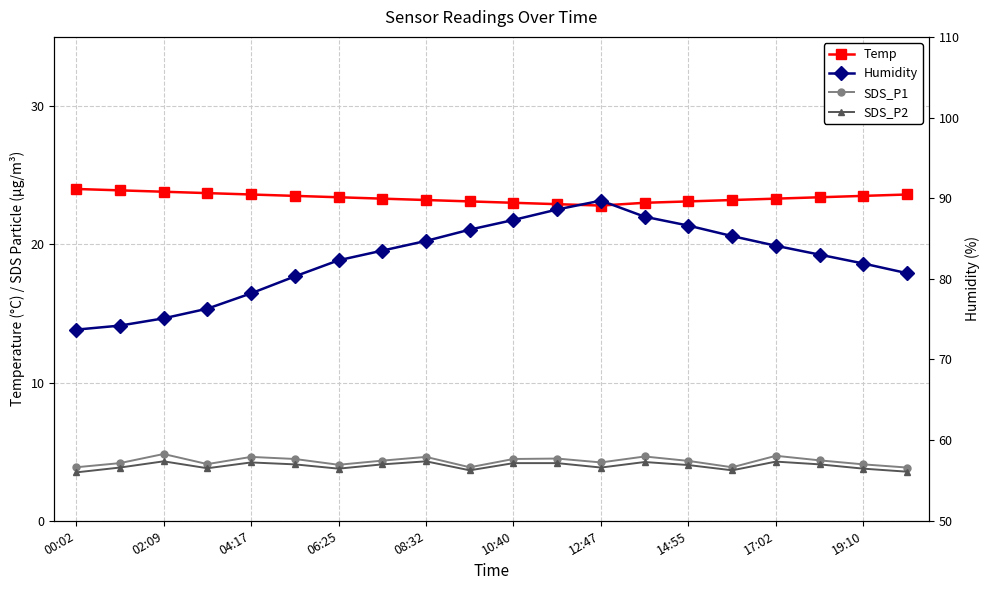

Which series has the largest total across all categories?

Humidity